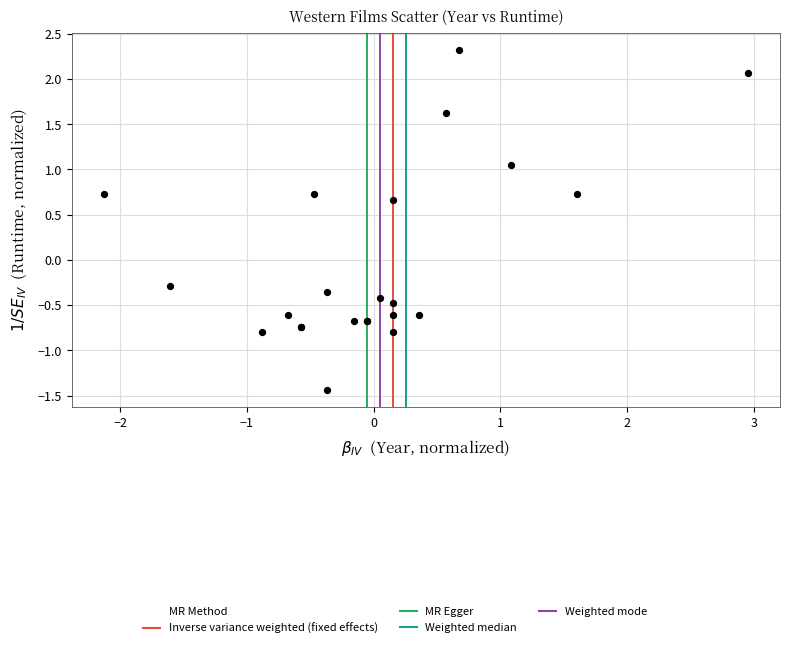

What Y value in the scatter plot is closest to 0?

-0.3